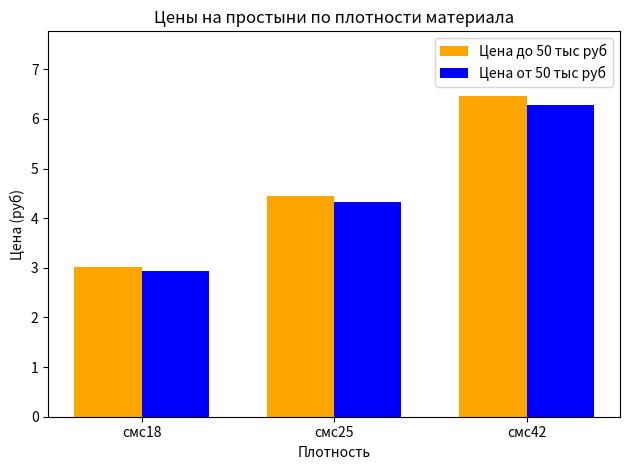

How many categories are shown in the chart?

3